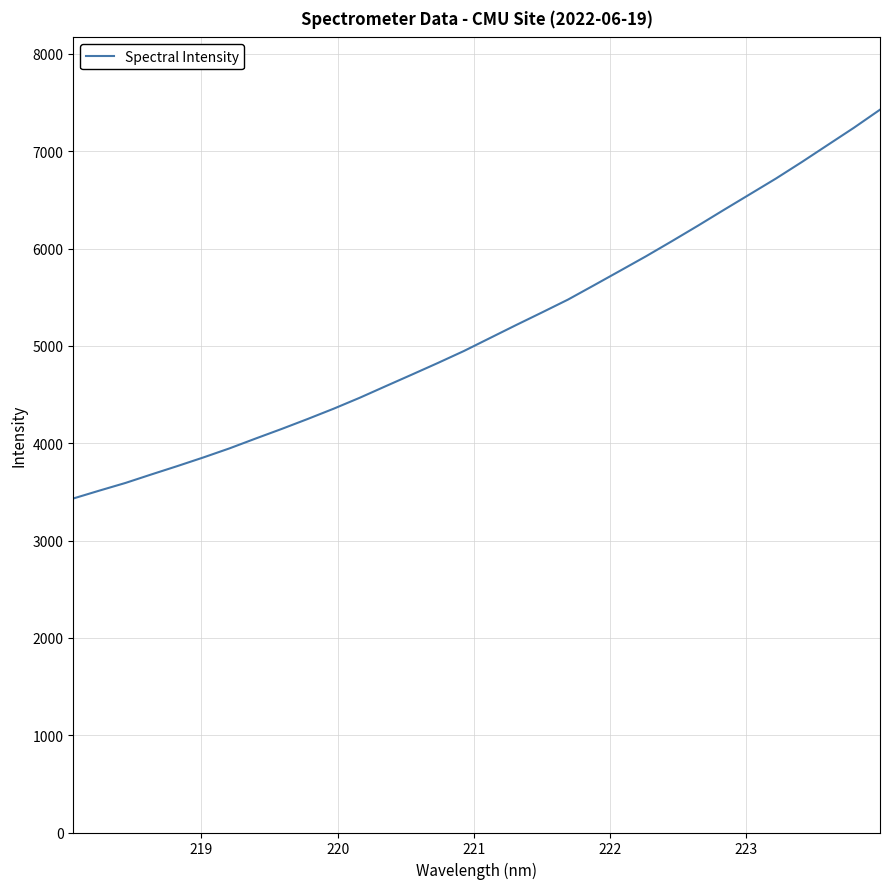

What is the minimum value shown in the chart?

3432.1